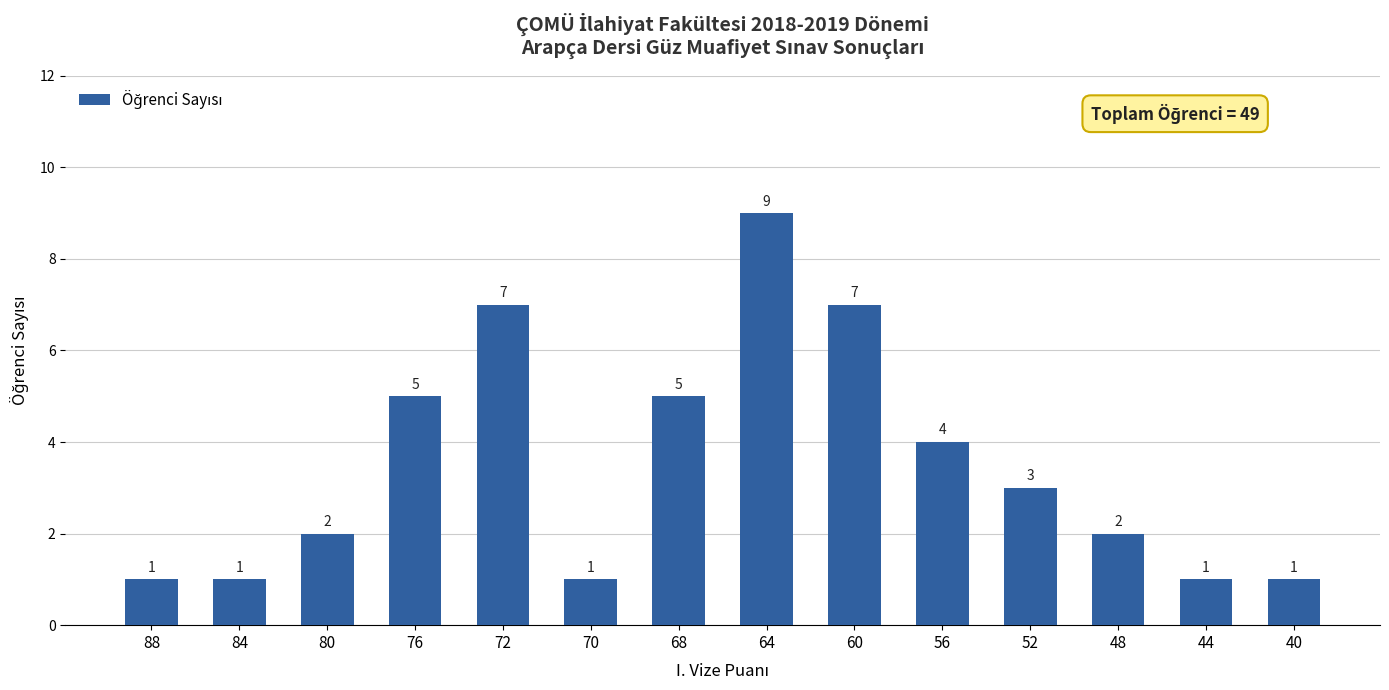

Reading right to left, what are all the values shown in this chart?

1	1	2	3	4	7	9	5	1	7	5	2	1	1